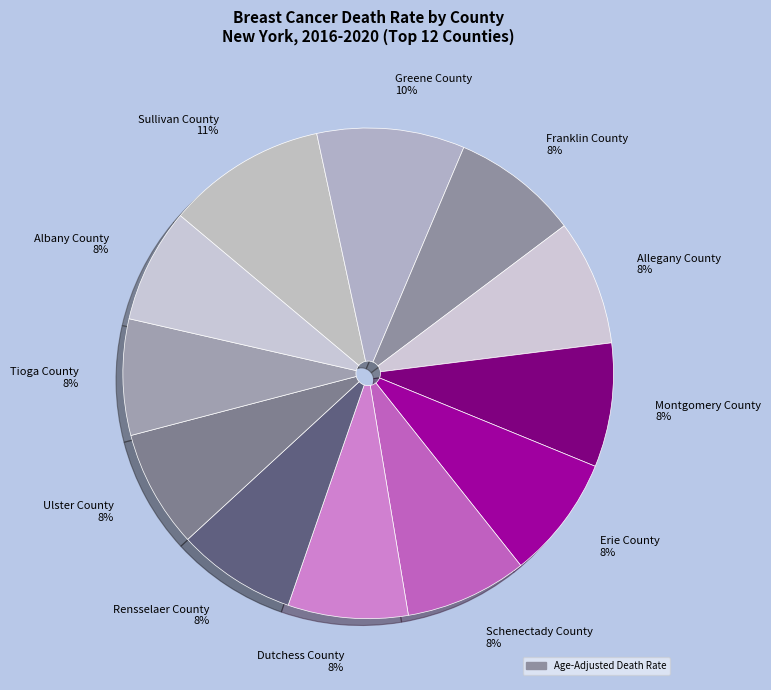

Count the number of slices in the pie.

12